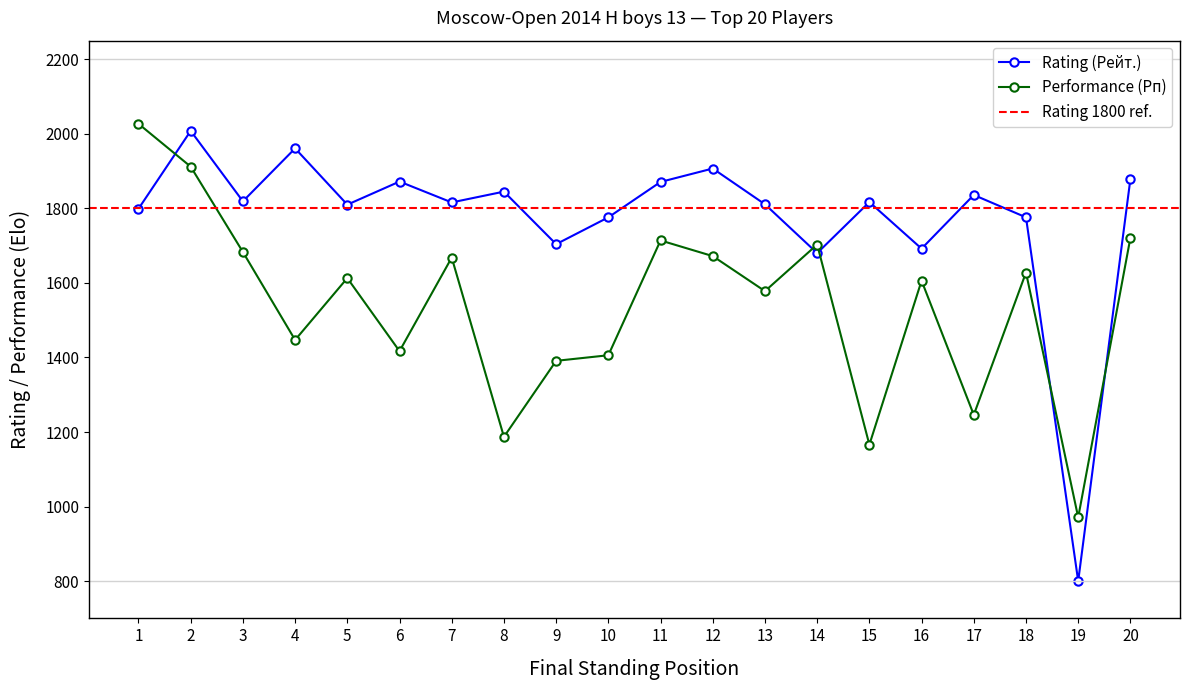

What is the difference between the maximum and second lowest values in the Rating (Рейт.) series?

328